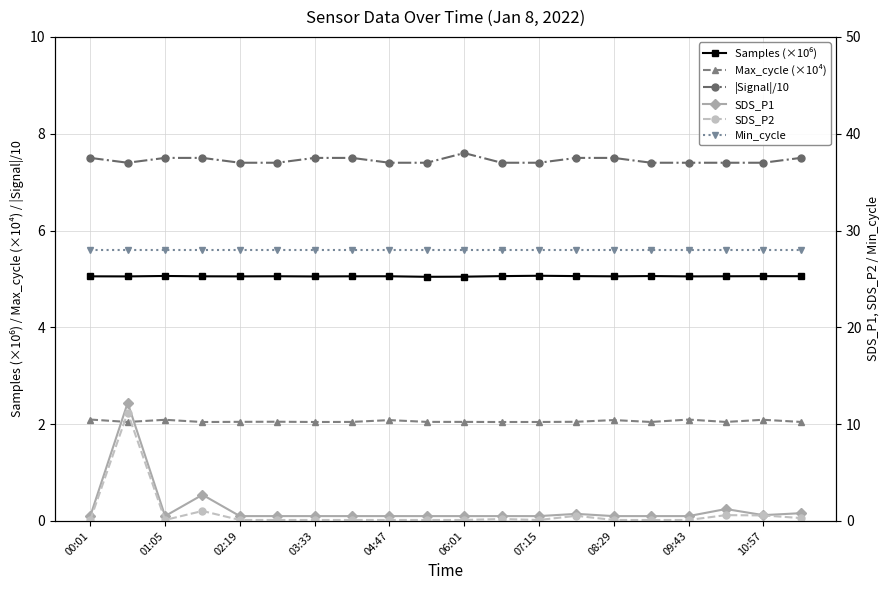

Count the |Signal|/10 values in the range 7 to 8.

20